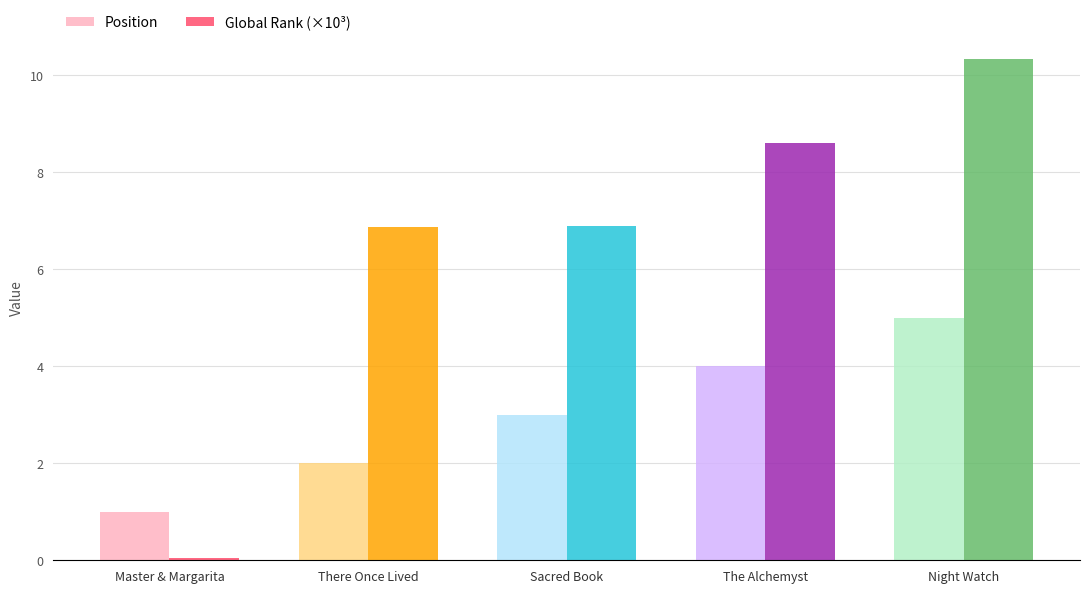

Rank the series by their average value, from highest to lowest.

Global Rank (×10³), Position